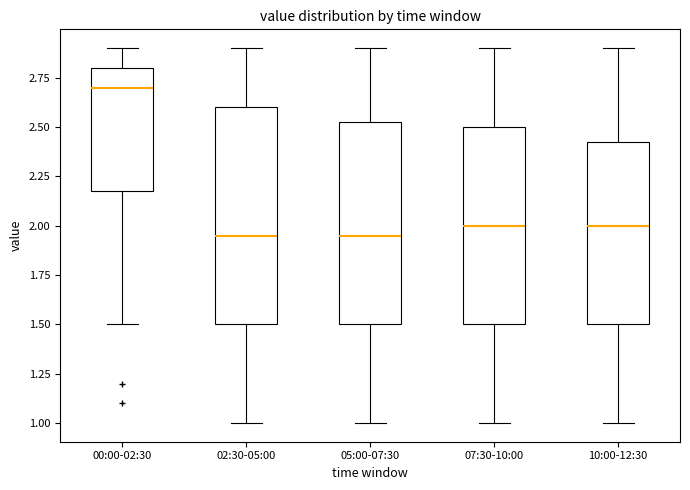

Reading left to right, read every box against the y-axis: the position of its median line, the range the box covers, and the ends of its whiskers. The values are not printed on the chart, so give them approximately, as read against the axis.

00:00-02:30: median 2.70, box 2.20 to 2.80, whiskers 1.50 to 2.90
02:30-05:00: median 1.95, box 1.50 to 2.60, whiskers 1.00 to 2.90
05:00-07:30: median 1.95, box 1.50 to 2.55, whiskers 1.00 to 2.90
07:30-10:00: median 2.00, box 1.50 to 2.50, whiskers 1.00 to 2.90
10:00-12:30: median 2.00, box 1.50 to 2.45, whiskers 1.00 to 2.90